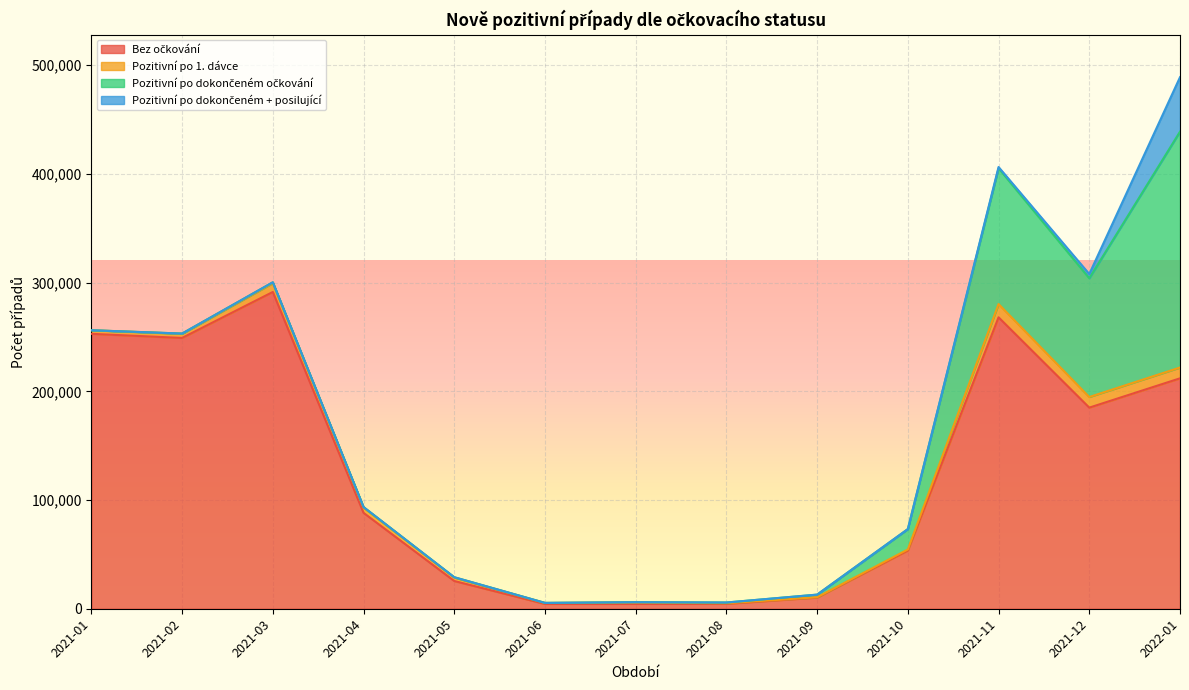

Reading right to left, extract all data points from this chart.

Bez očkování: 211934	184980	268039	53561	10290	4514	4426	4411	25529	88205	291354	249072	252852
Pozitivní po 1. dávce: 9938	9759	12197	973	277	557	1259	864	3102	4715	8103	3791	3308
Pozitivní po dokončeném očkování: 216953	109234	124935	18727	2422	655	336	108	351	581	811	239	0
Pozitivní po dokončeném + posilující: 50080	3901	1141	24	0	0	0	0	0	0	0	0	0